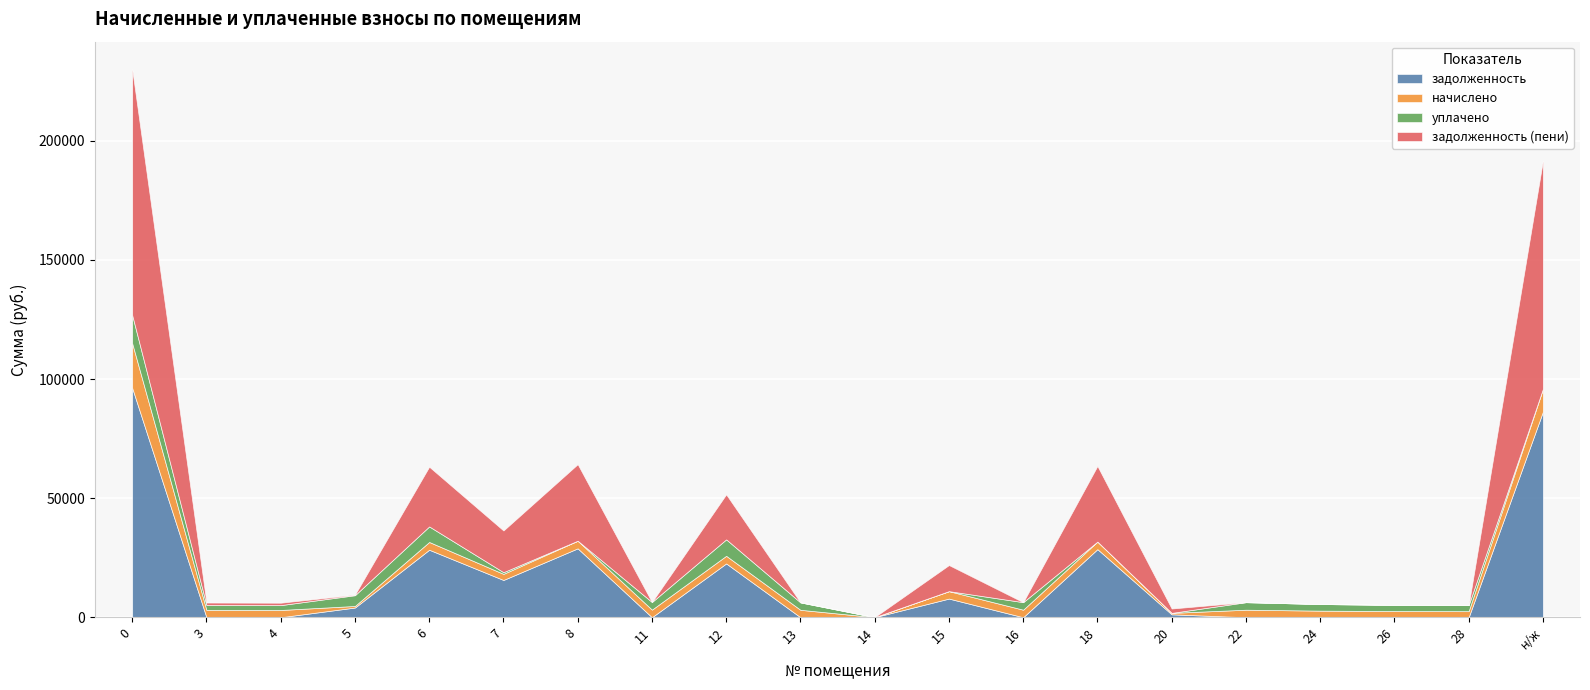

The начислено series shows 3052.8 at 4. True or false?

True